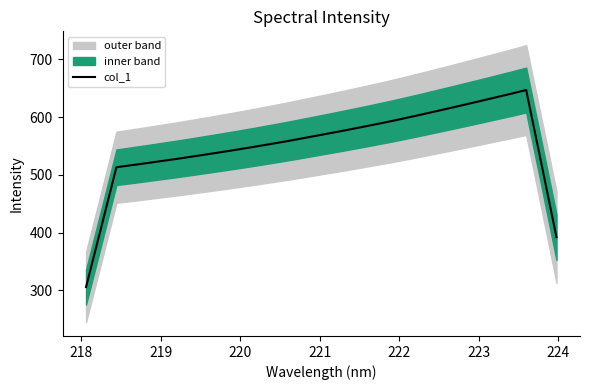

What is the maximum value for col_1?

646.8